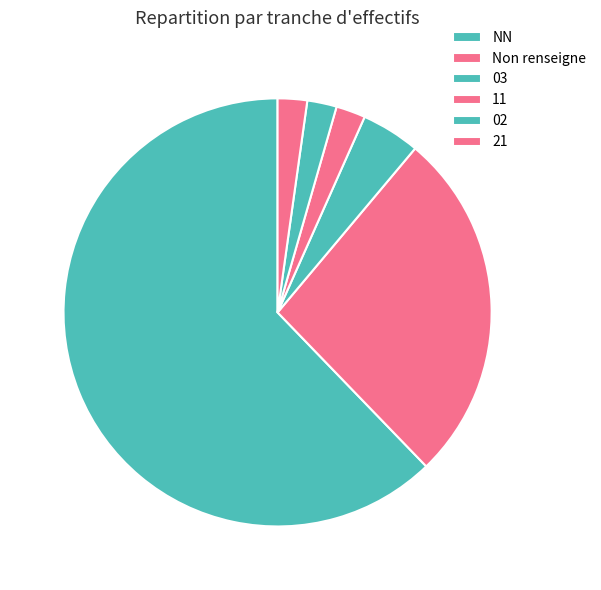

Combined, do 21 and NN account for over 50%?

Yes